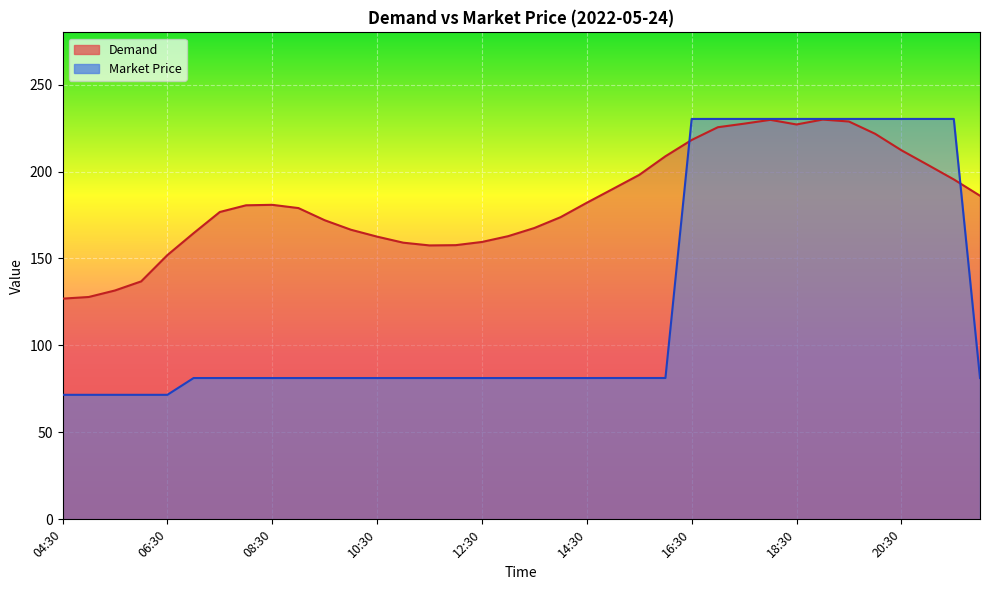

What is the difference between the maximum and minimum values in the Demand series?

103.0